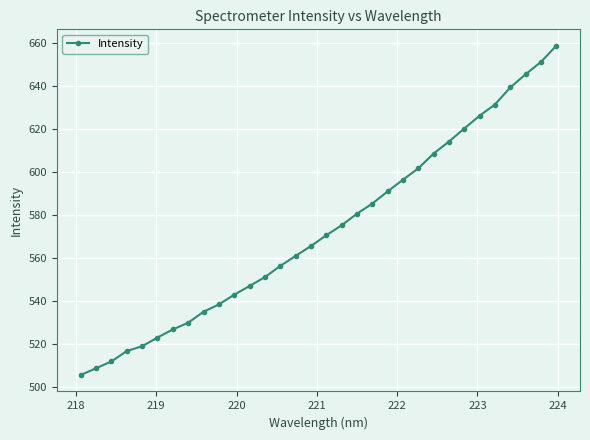

What is the value of the 30th point from the left?

645.6